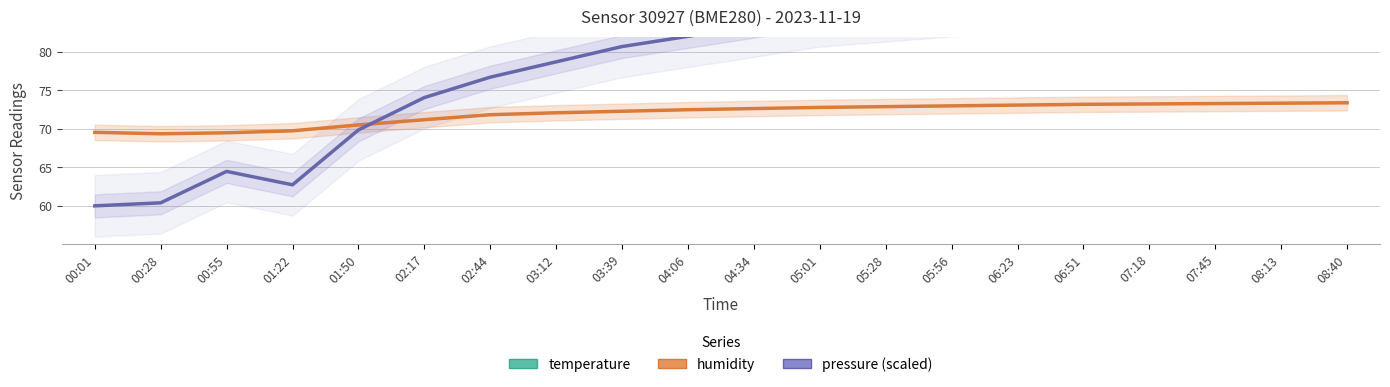

List the series in order of their peak value, lowest first.

temperature, humidity, pressure (scaled)